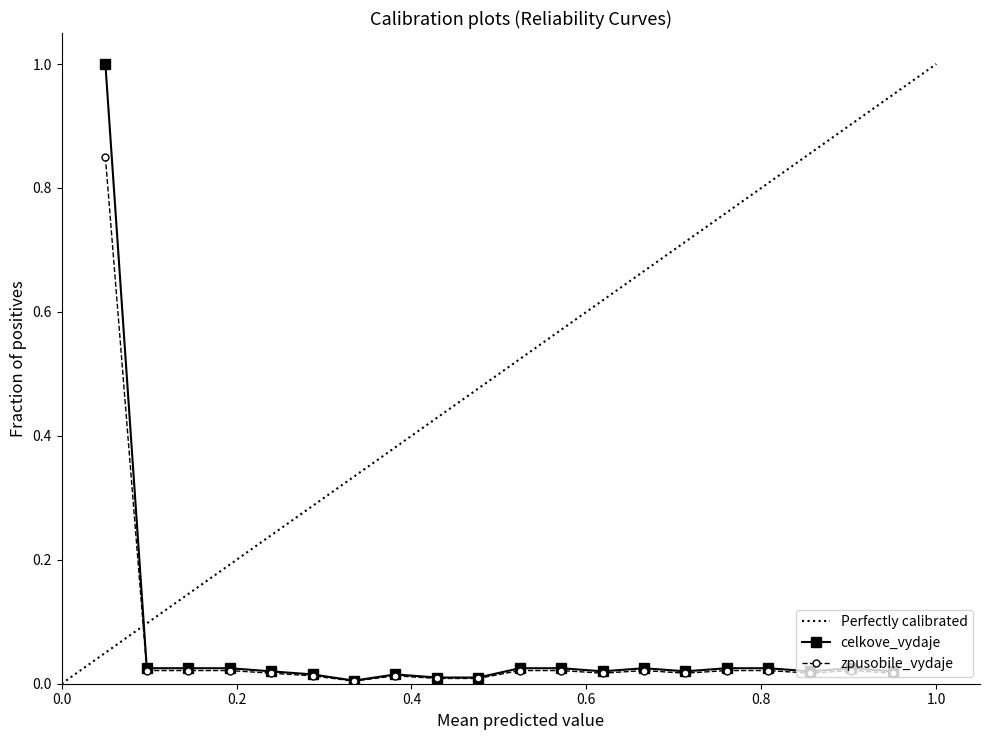

What is the highest value of the celkove_vydaje series?

1.0